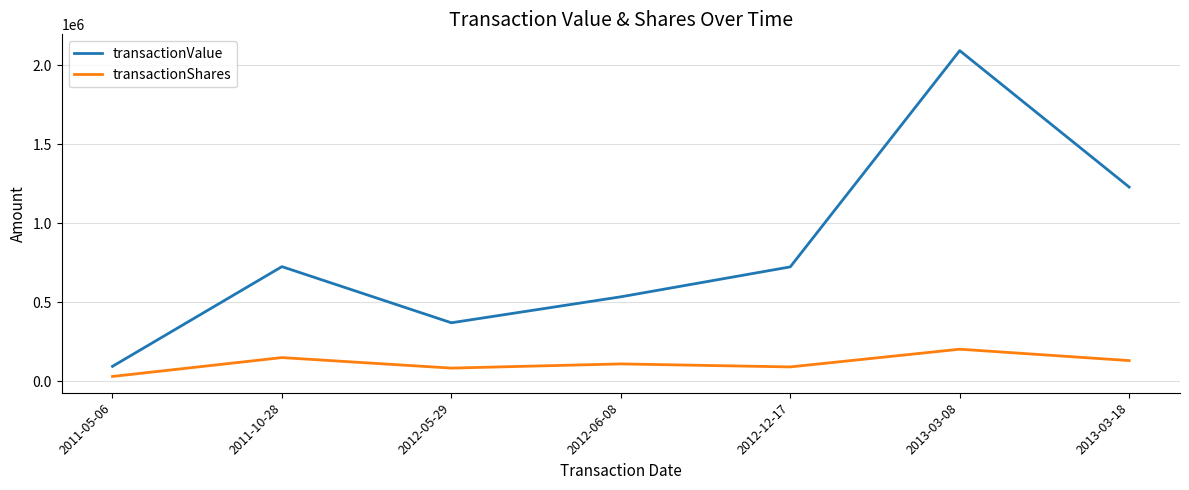

What is the difference between the maximum and minimum values in the transactionValue series?

1996678